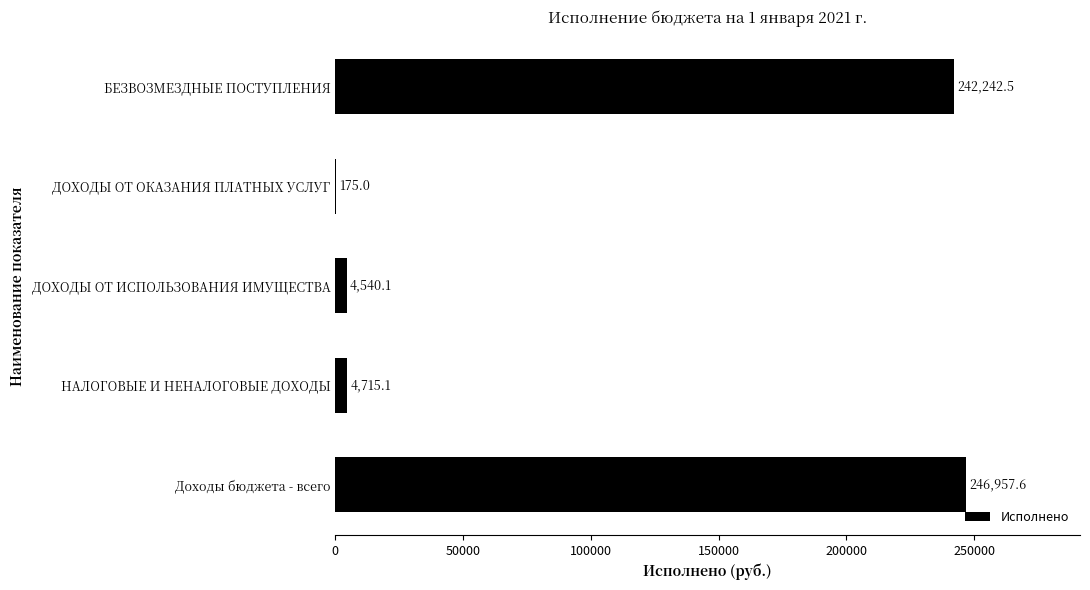

Reading bottom to top, list all the values displayed in this chart.

Доходы бюджета - всего=246957.6	НАЛОГОВЫЕ И НЕНАЛОГОВЫЕ ДОХОДЫ=4715.1	ДОХОДЫ ОТ ИСПОЛЬЗОВАНИЯ ИМУЩЕСТВА=4540.1	ДОХОДЫ ОТ ОКАЗАНИЯ ПЛАТНЫХ УСЛУГ=175.0	БЕЗВОЗМЕЗДНЫЕ ПОСТУПЛЕНИЯ=242242.5